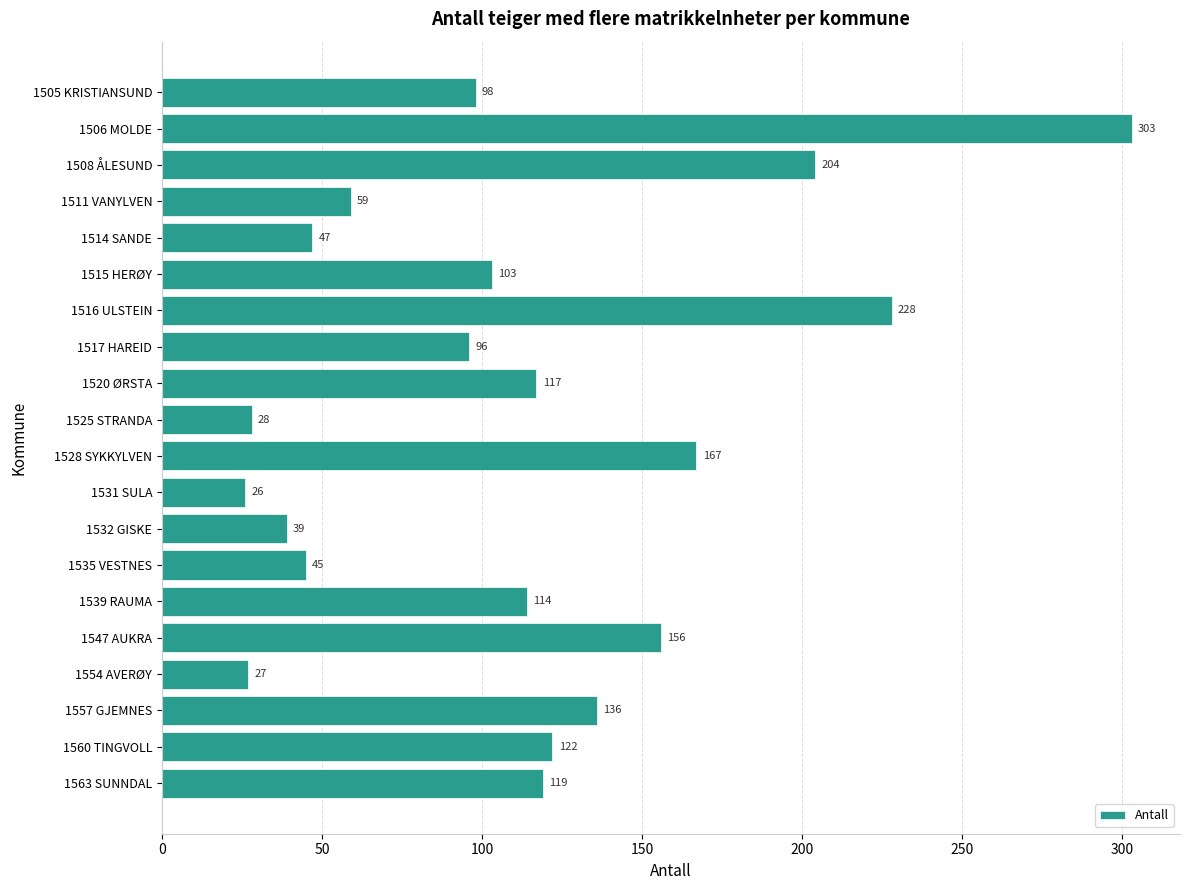

Reading top to bottom, list all the values displayed in this chart.

1505 KRISTIANSUND=98	1506 MOLDE=303	1508 ÅLESUND=204	1511 VANYLVEN=59	1514 SANDE=47	1515 HERØY=103	1516 ULSTEIN=228	1517 HAREID=96	1520 ØRSTA=117	1525 STRANDA=28	1528 SYKKYLVEN=167	1531 SULA=26	1532 GISKE=39	1535 VESTNES=45	1539 RAUMA=114	1547 AUKRA=156	1554 AVERØY=27	1557 GJEMNES=136	1560 TINGVOLL=122	1563 SUNNDAL=119